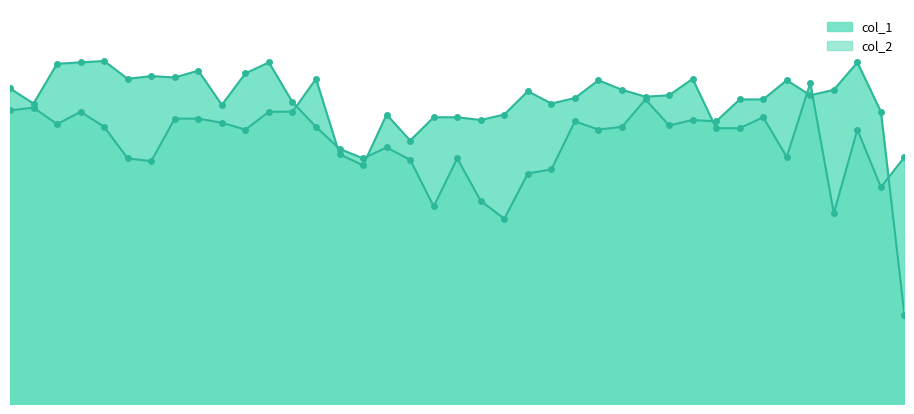

What is the sum of all col_2 values?

800.7